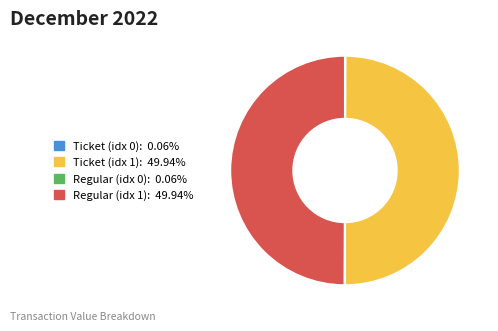

Approximately how many times larger is the value at Ticket (idx 1): 49.94% compared to Regular (idx 1): 49.94%?

1.0